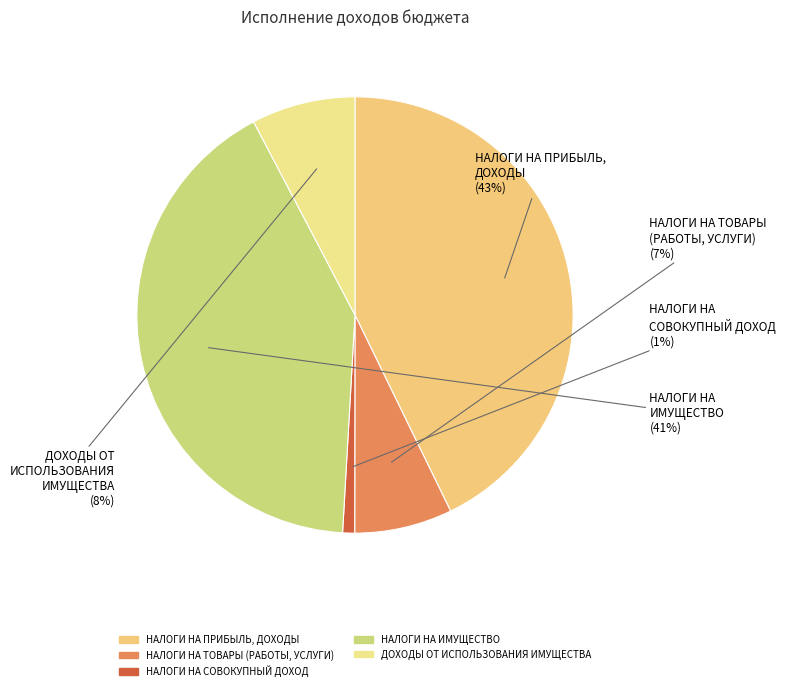

Does ДОХОДЫ ОТ ИСПОЛЬЗОВАНИЯ ИМУЩЕСТВА account for over 50% of the chart?

No